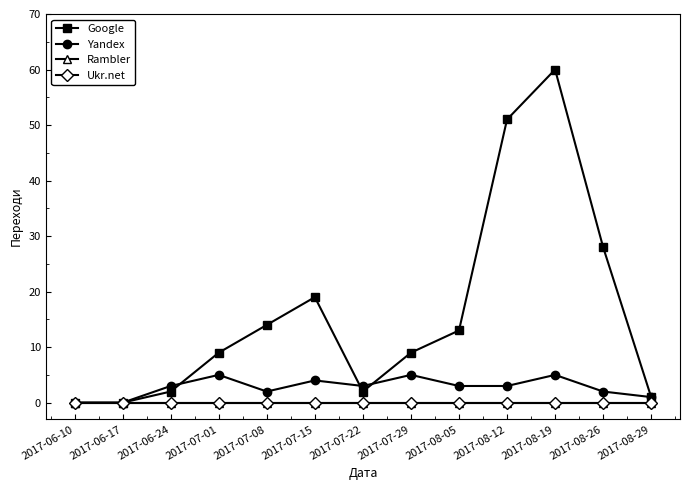

Does the chart have visible grid lines?

No